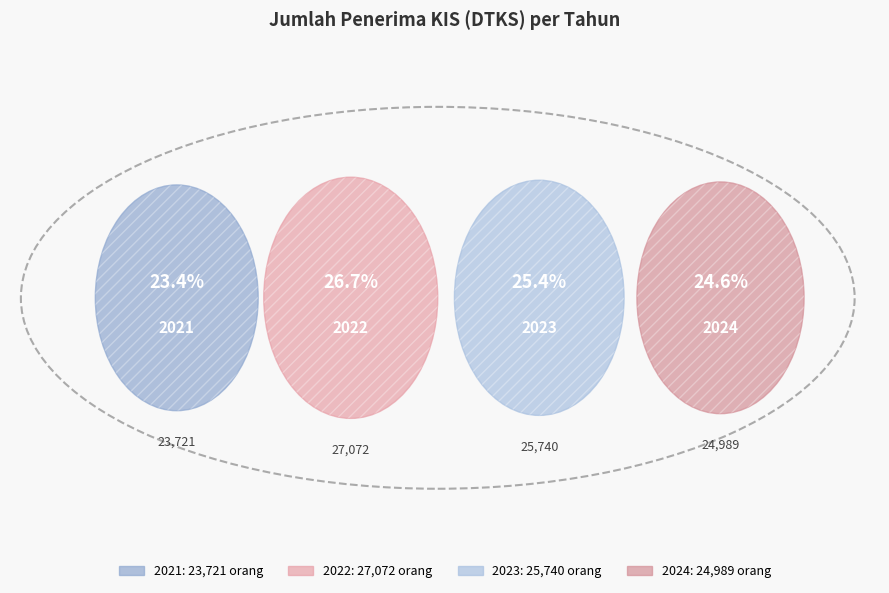

Approximately how many times larger is the value at 2024 compared to 2021?

1.1